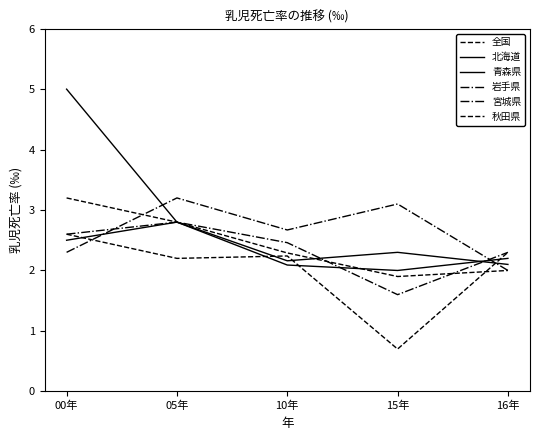

Does the chart display data point markers on the line(s)?

No